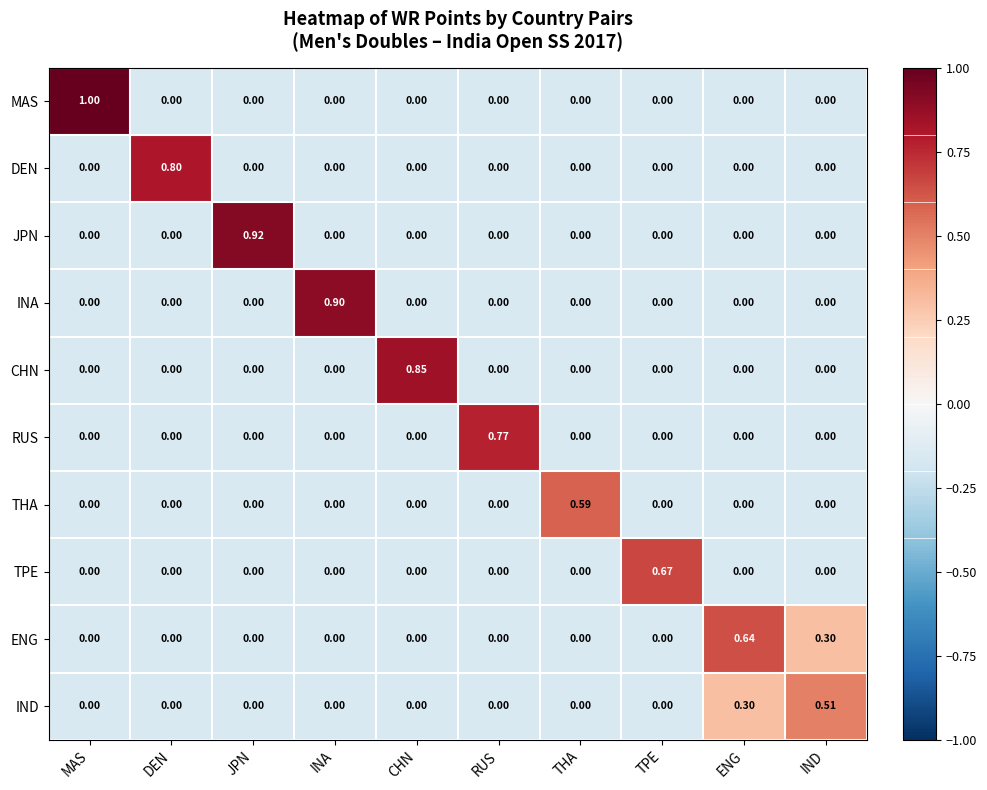

How many distinct data groups are displayed?

10